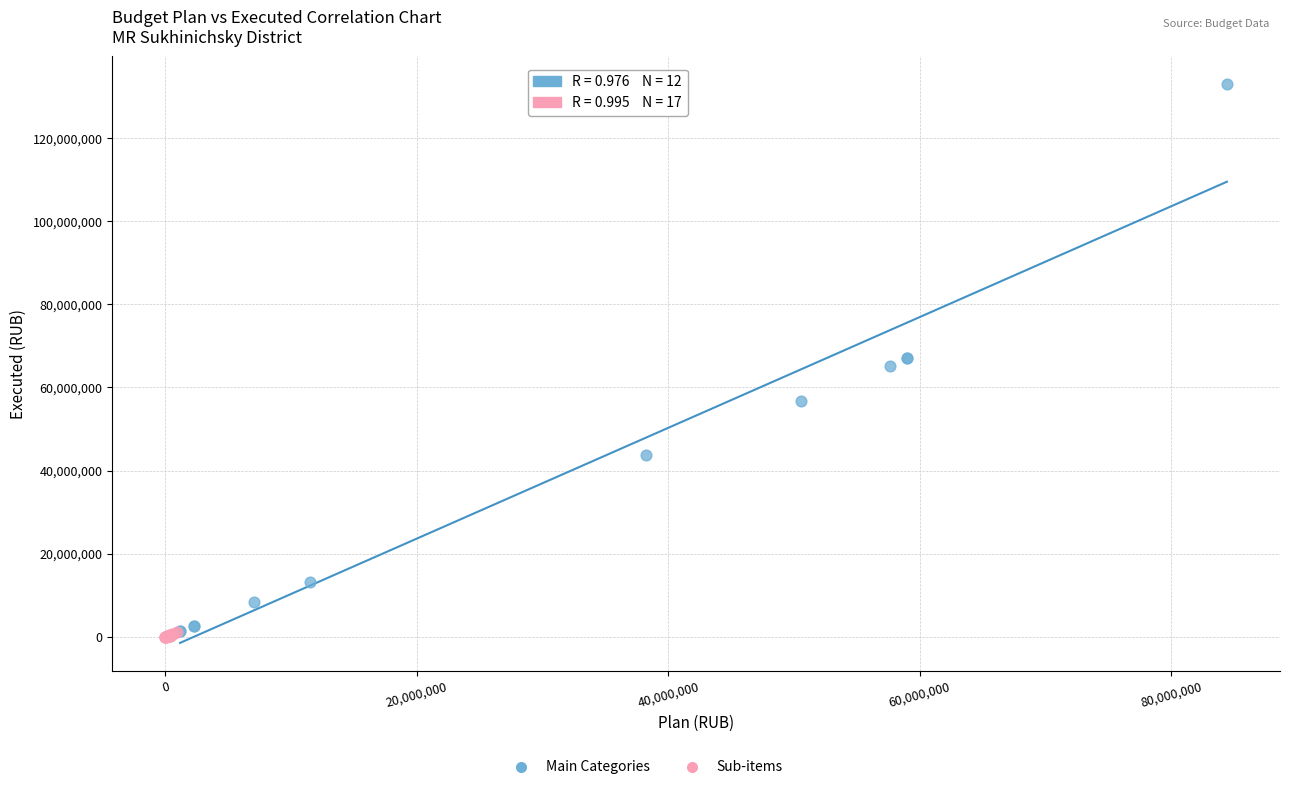

Which series has the widest spread of Y values?

Main Categories